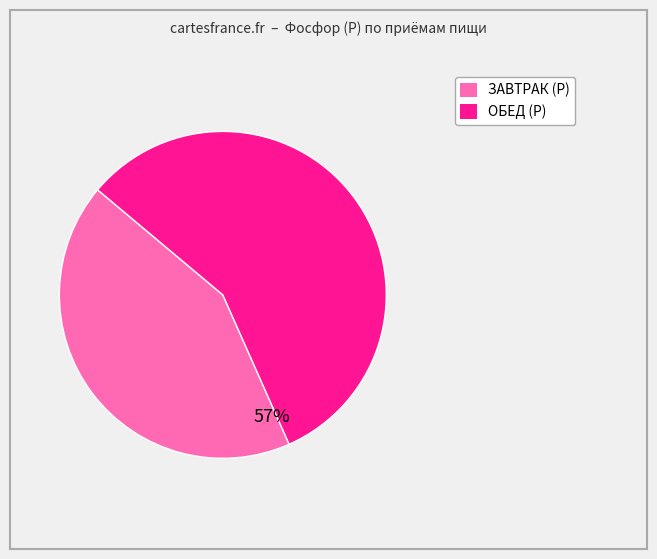

Which has a higher value, ЗАВТРАК (Р) or ОБЕД (Р)?

ОБЕД (Р)